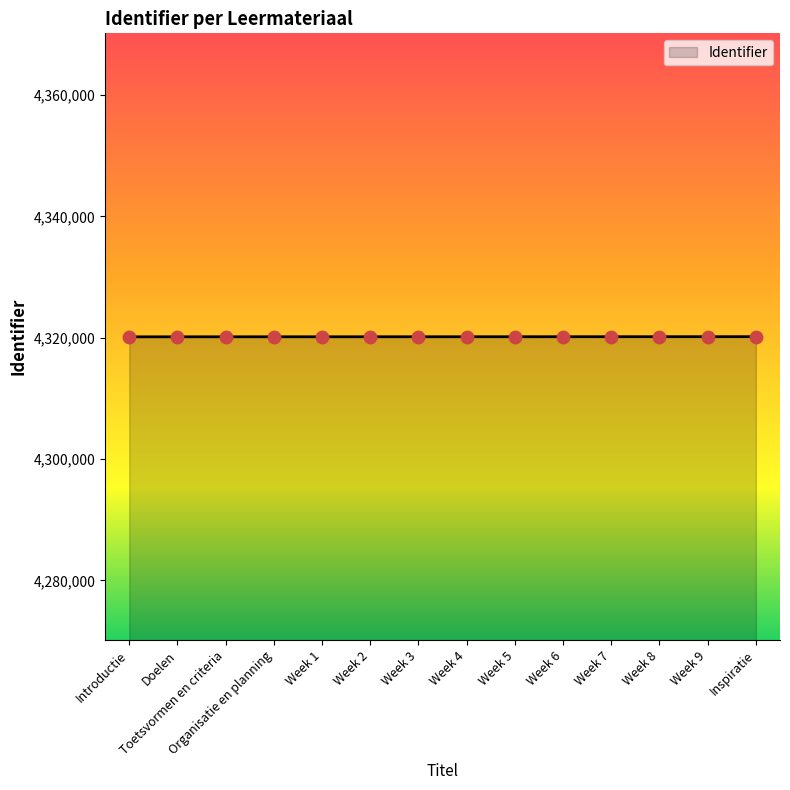

What is the change in value from Week 2 to Week 3?

+2